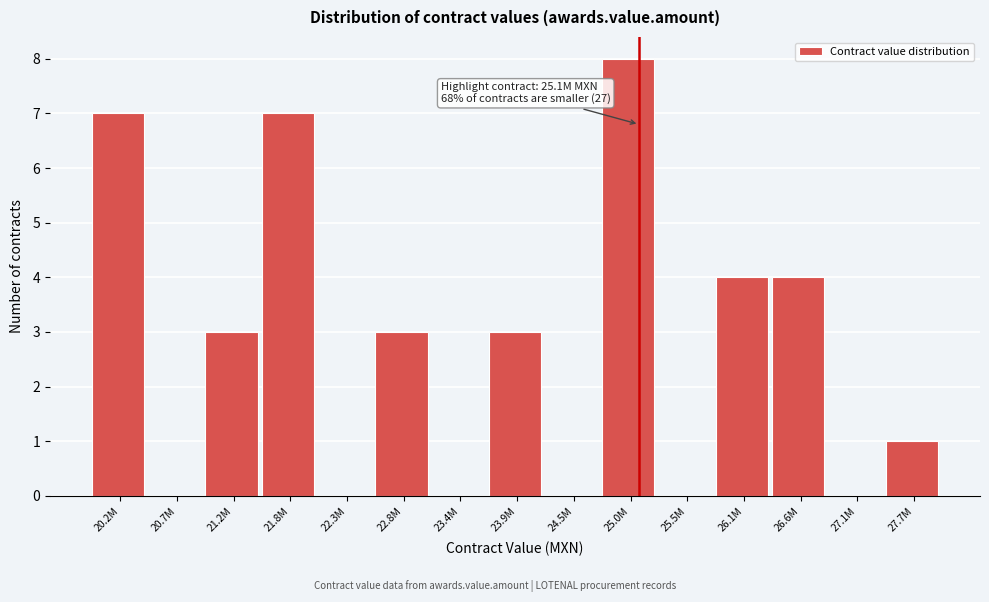

Reading left to right, transcribe all the data shown in this chart.

20.2M=7	20.7M=0	21.2M=3	21.8M=7	22.3M=0	22.8M=3	23.4M=0	23.9M=3	24.5M=0	25.0M=8	25.5M=0	26.1M=4	26.6M=4	27.1M=0	27.7M=1